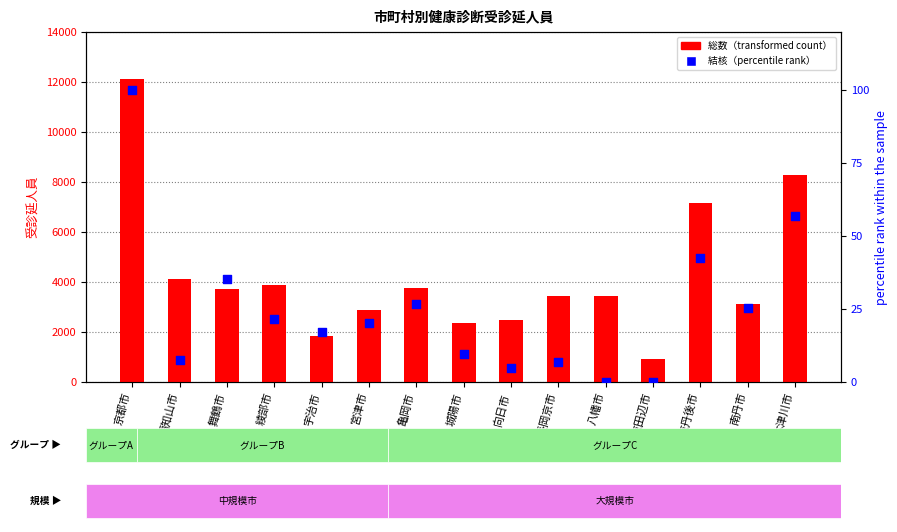

Which series has the largest total across all categories?

総数（transformed count）